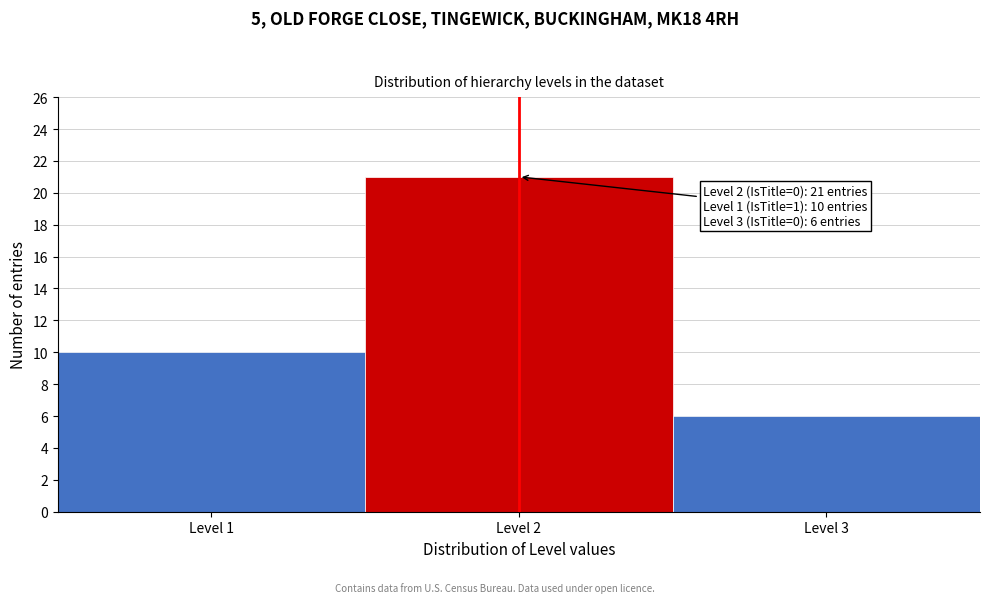

Over which range of the x-axis is the bar tallest?

1.5 to 2.5